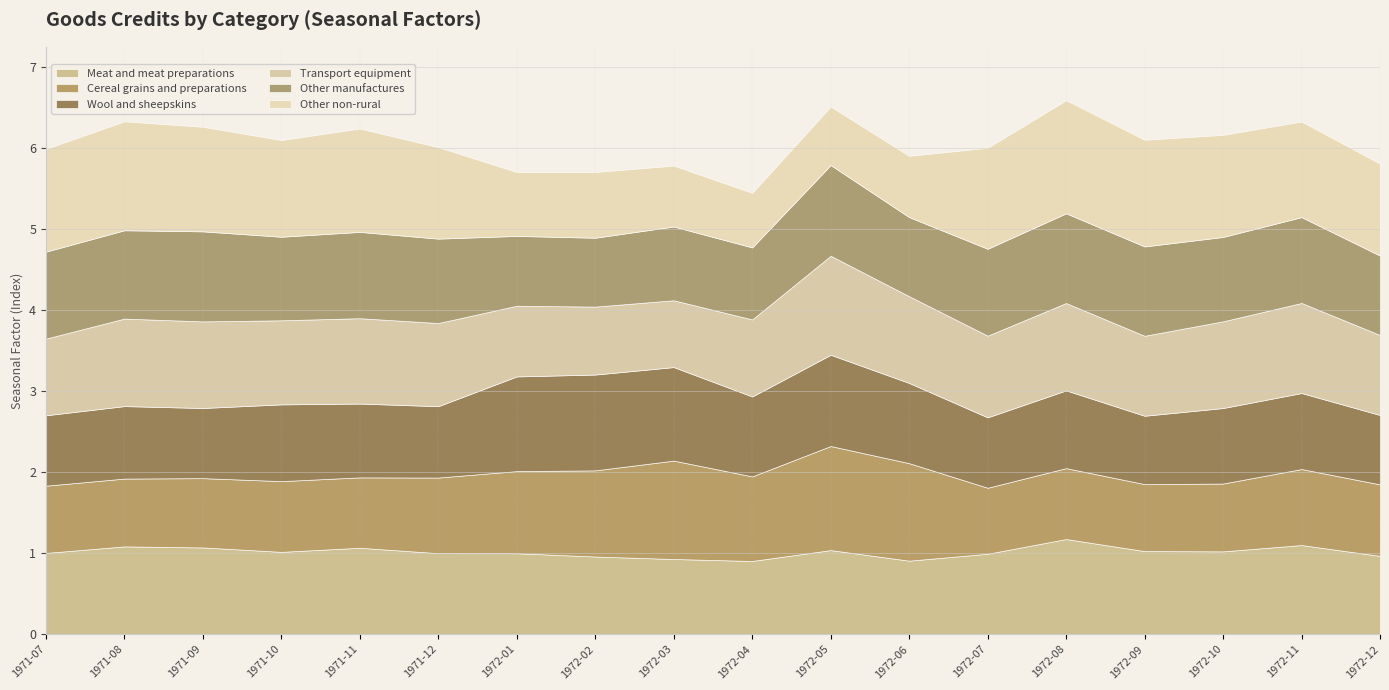

What is the value of the Other manufactures point at the 18th from the left?

1.0